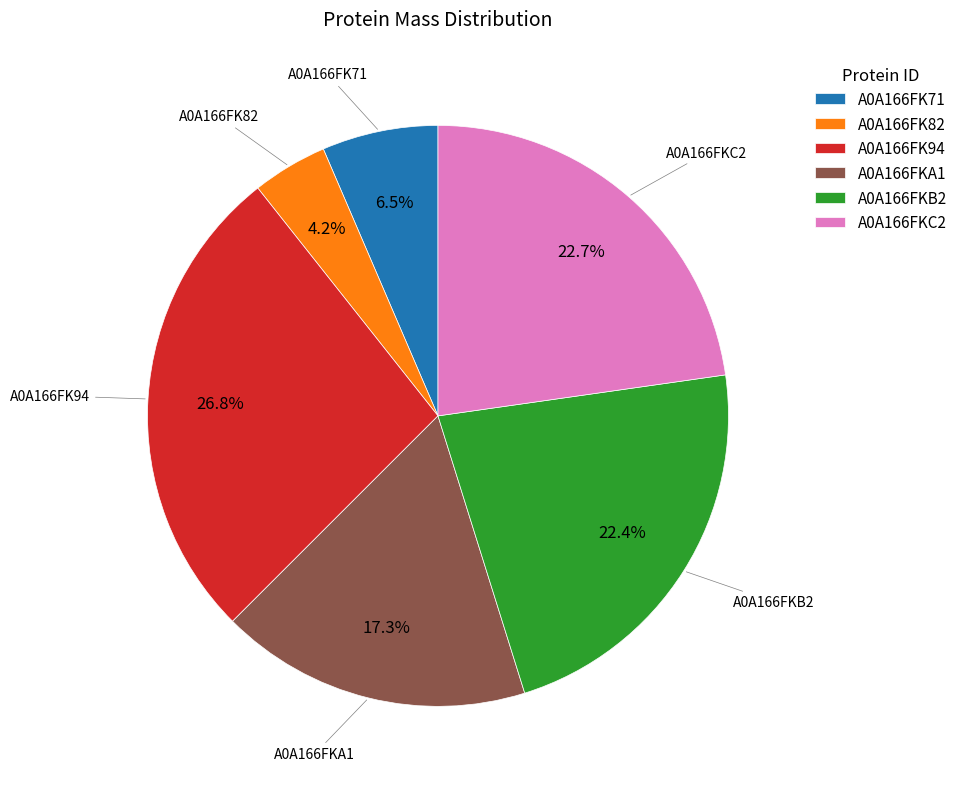

The A0A166FK82 slice represents 12% of the pie. True or false?

False